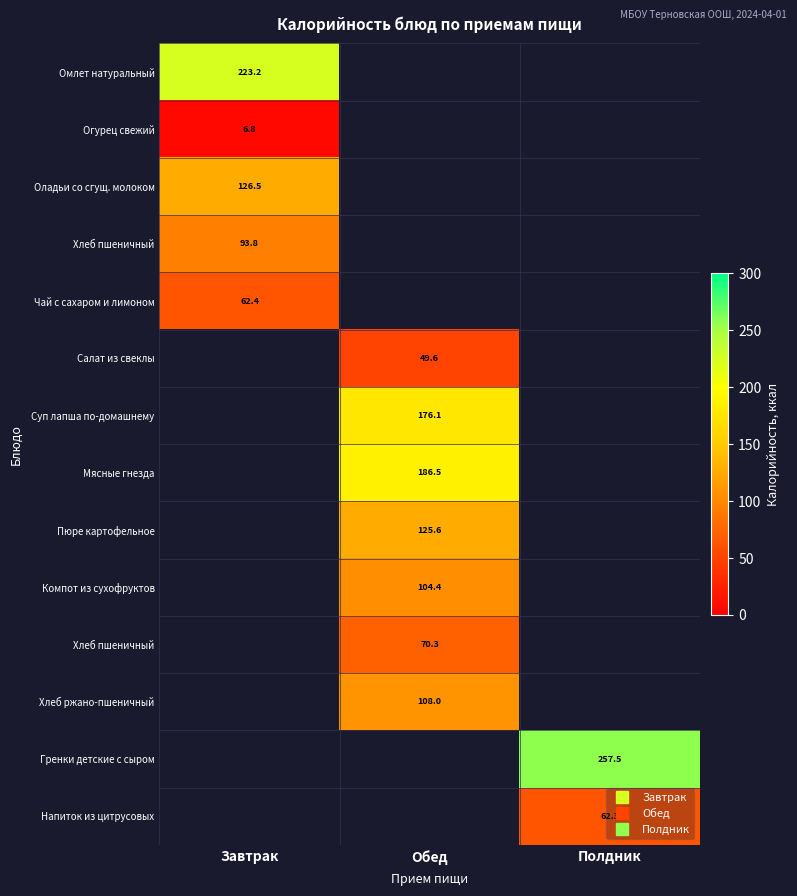

What is the greatest value displayed?

257.5